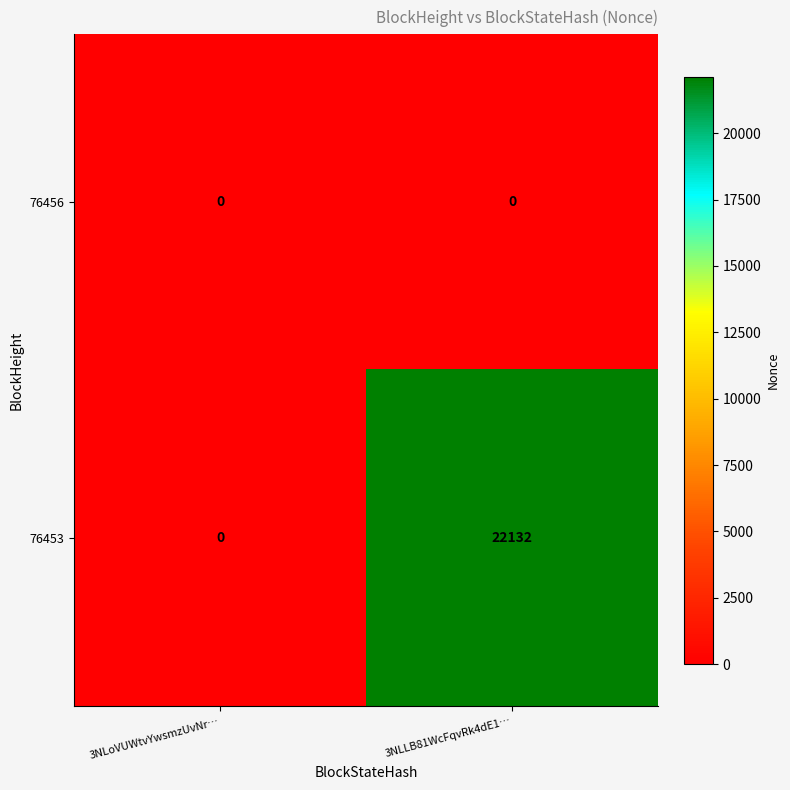

Reading left to right, extract all data points from this chart.

76456: 0	0
76453: 0	22132